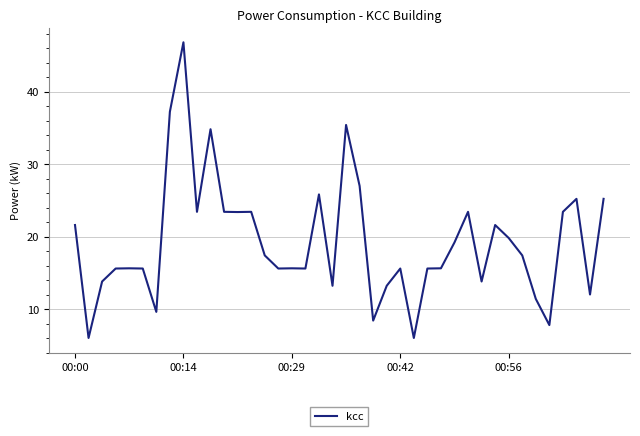

What is the minimum value shown in the chart?

6.0